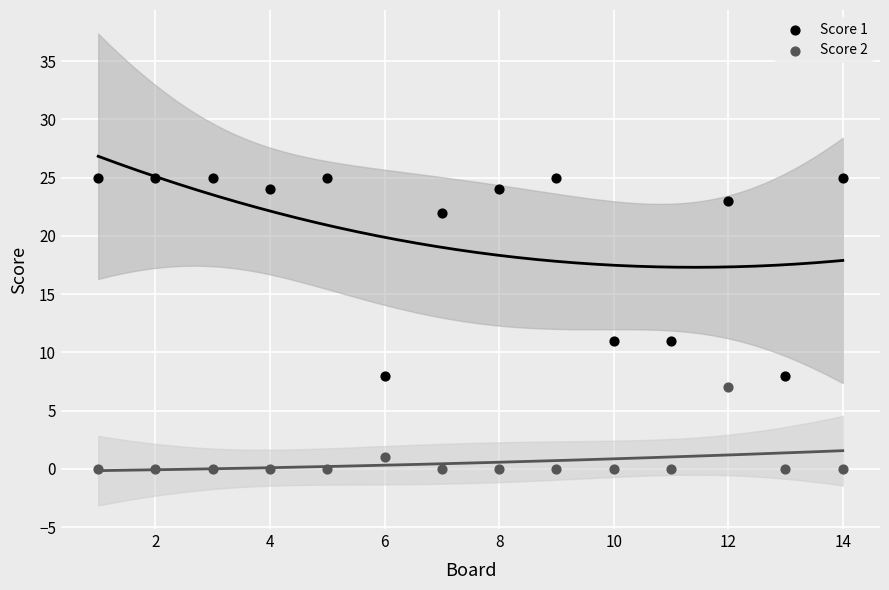

Which series reaches the minimum Y coordinate?

Score 2